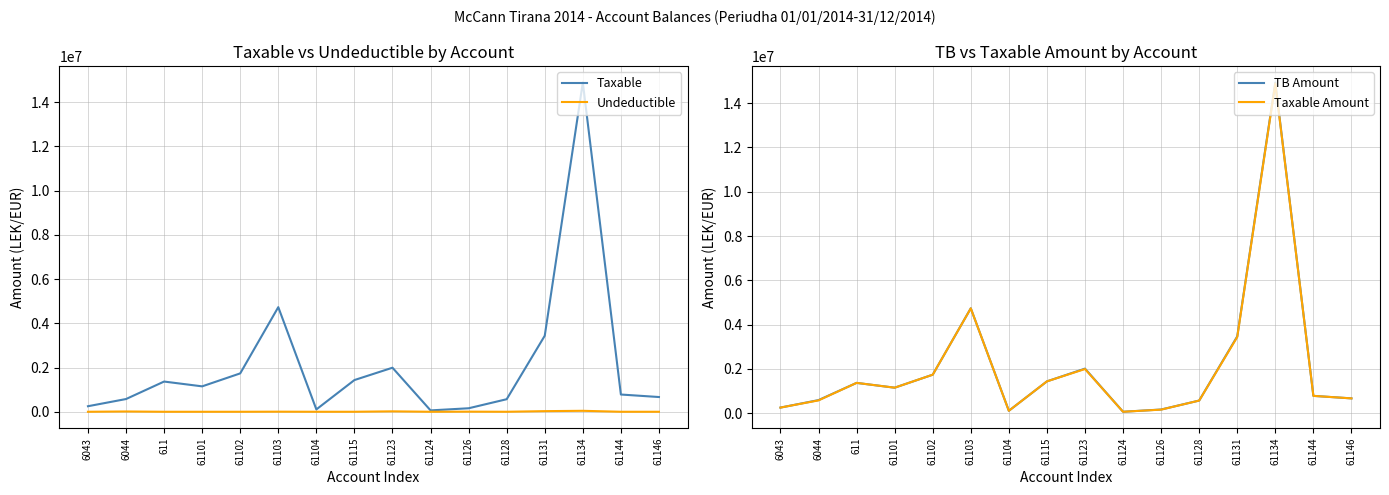

What position from the left is 61102?

5